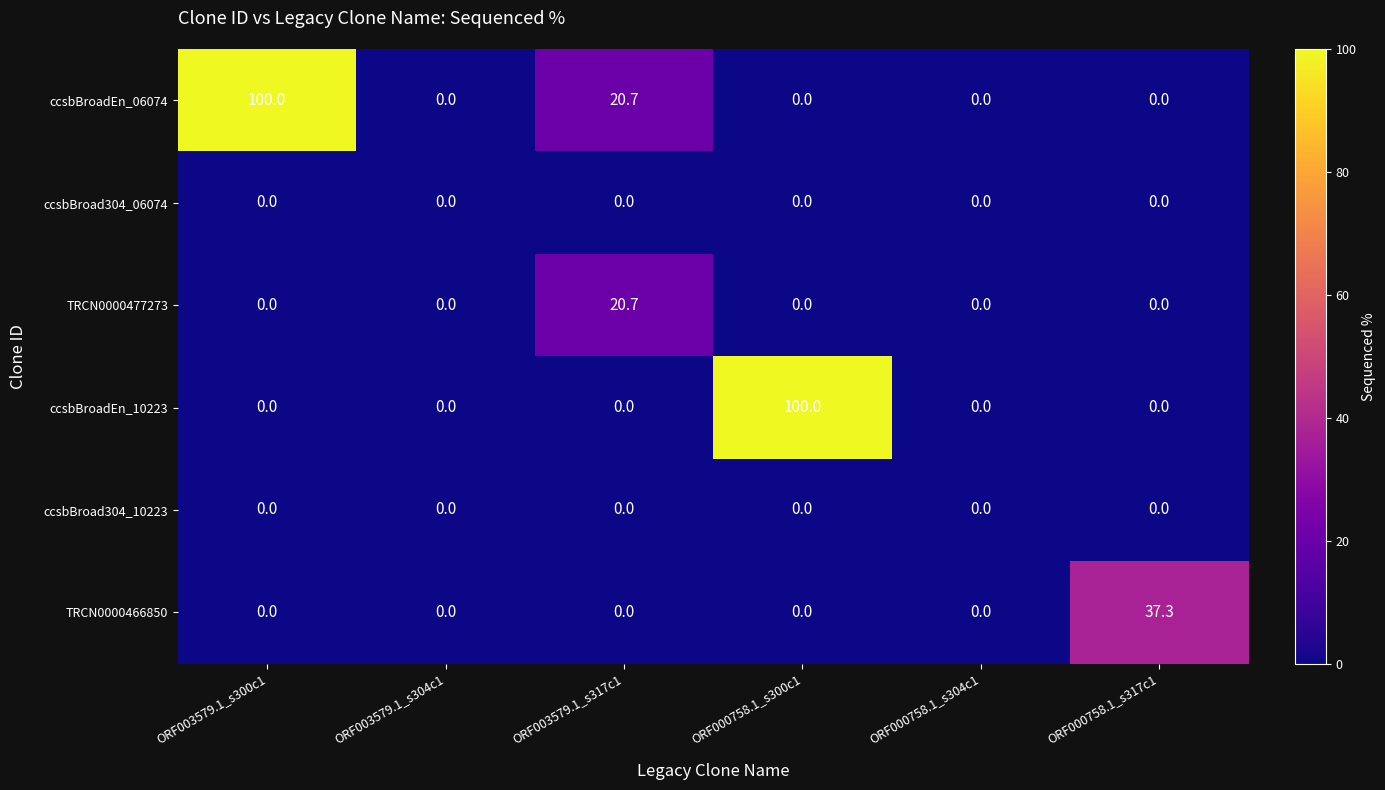

What is the difference between the TRCN0000477273 values at ORF003579.1_s317c1 and ORF003579.1_s304c1?

20.7